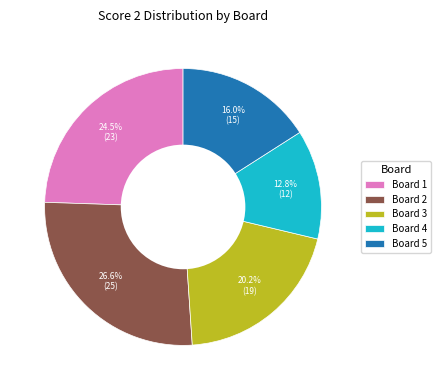

What is the ratio of the value at Board 3 to the value at Board 5?

1.3